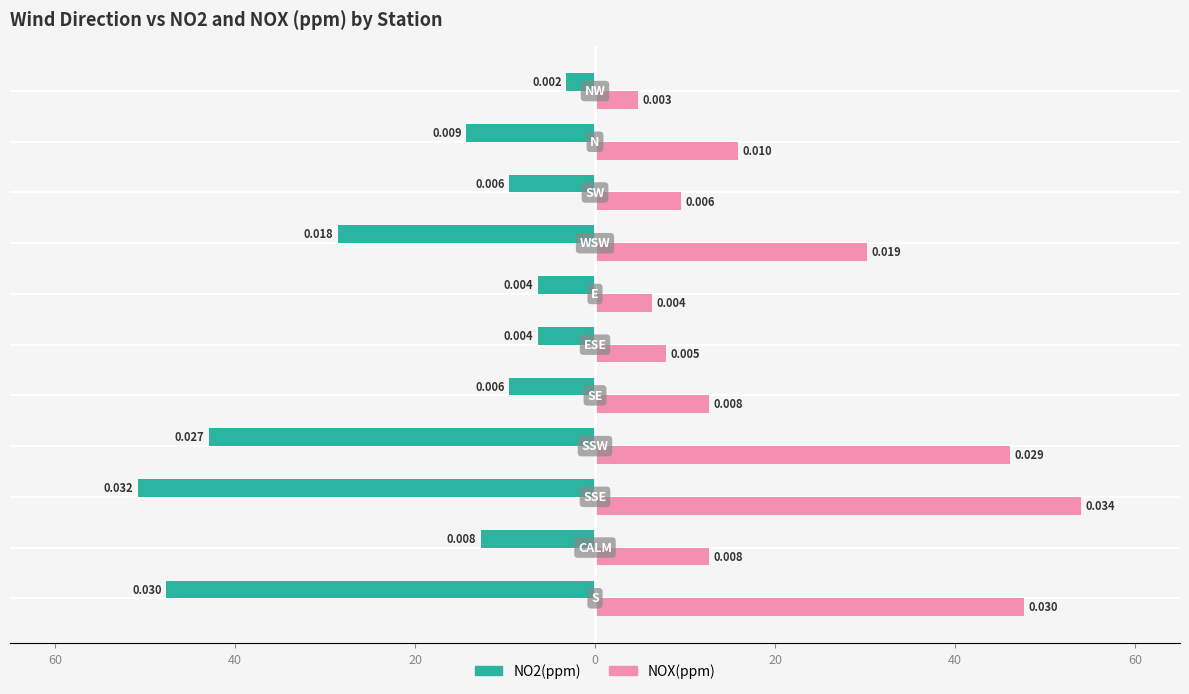

What are all the series names shown in the legend?

NO2(ppm), NOX(ppm)